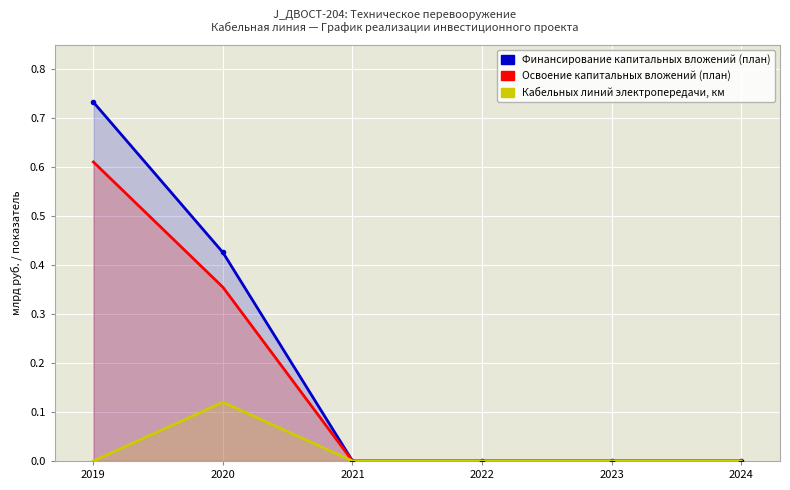

List the series in order of their peak value, lowest first.

Кабельных линий электропередачи, км, Освоение капитальных вложений (план), Финансирование капитальных вложений (план)